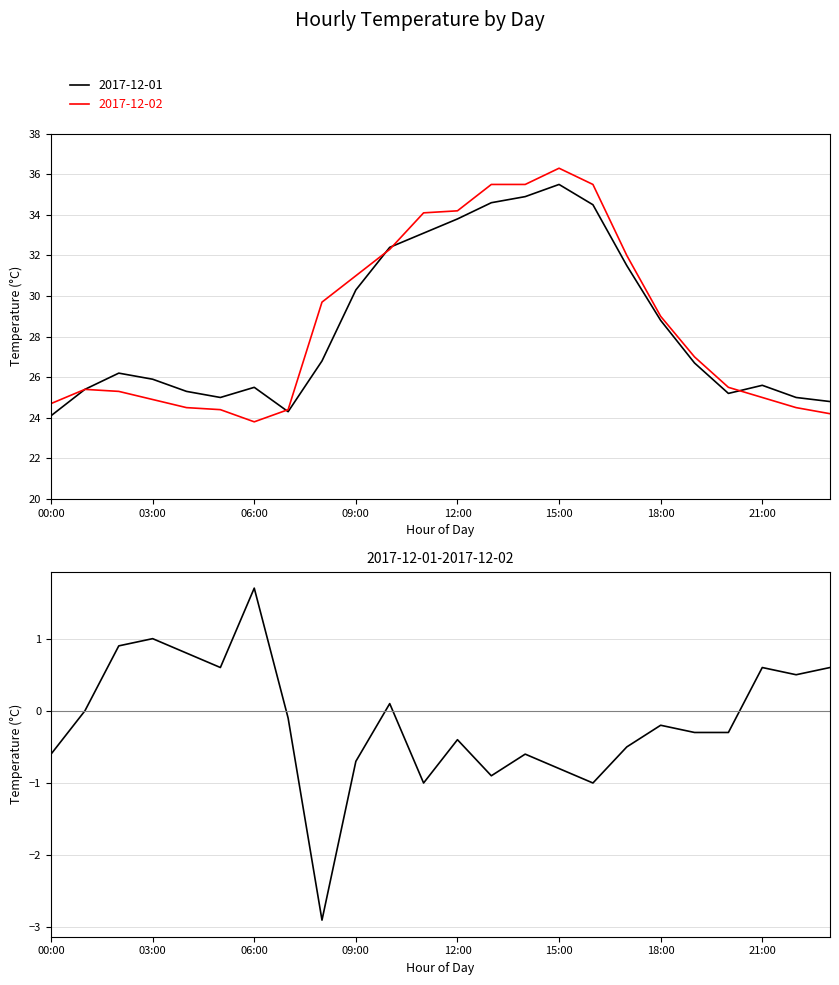

List the labels in order of 2017-12-02 value, largest first.

15:00, 13:00, 14:00, 16:00, 12:00, 11:00, 10:00, 17:00, 09:00, 08:00, 18:00, 19:00, 20:00, 01:00, 02:00, 21:00, 03:00, 00:00, 04:00, 22:00, 05:00, 07:00, 23:00, 06:00